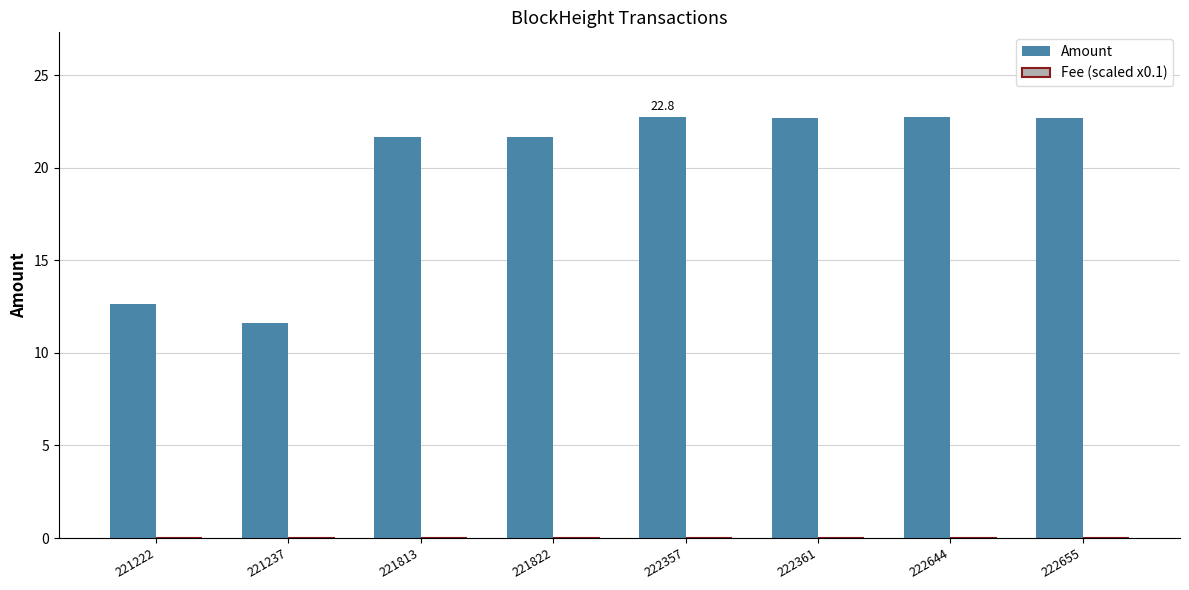

Are the bars horizontal?

No